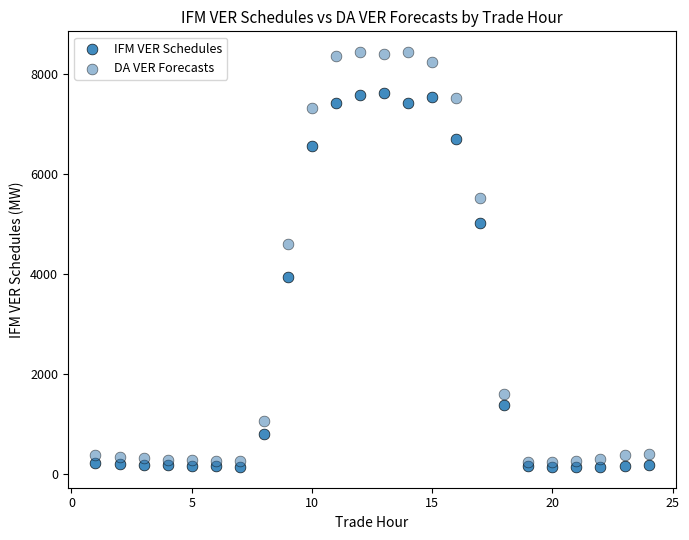

What are all the series names shown in the legend?

IFM VER Schedules, DA VER Forecasts